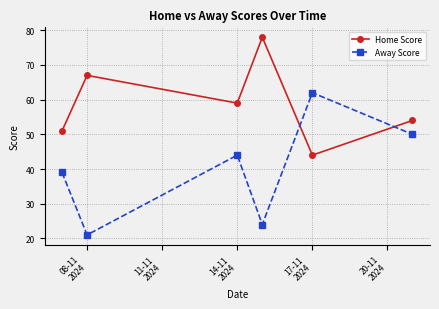

True or false: Home Score has more than 0 points higher than both neighbors.

True